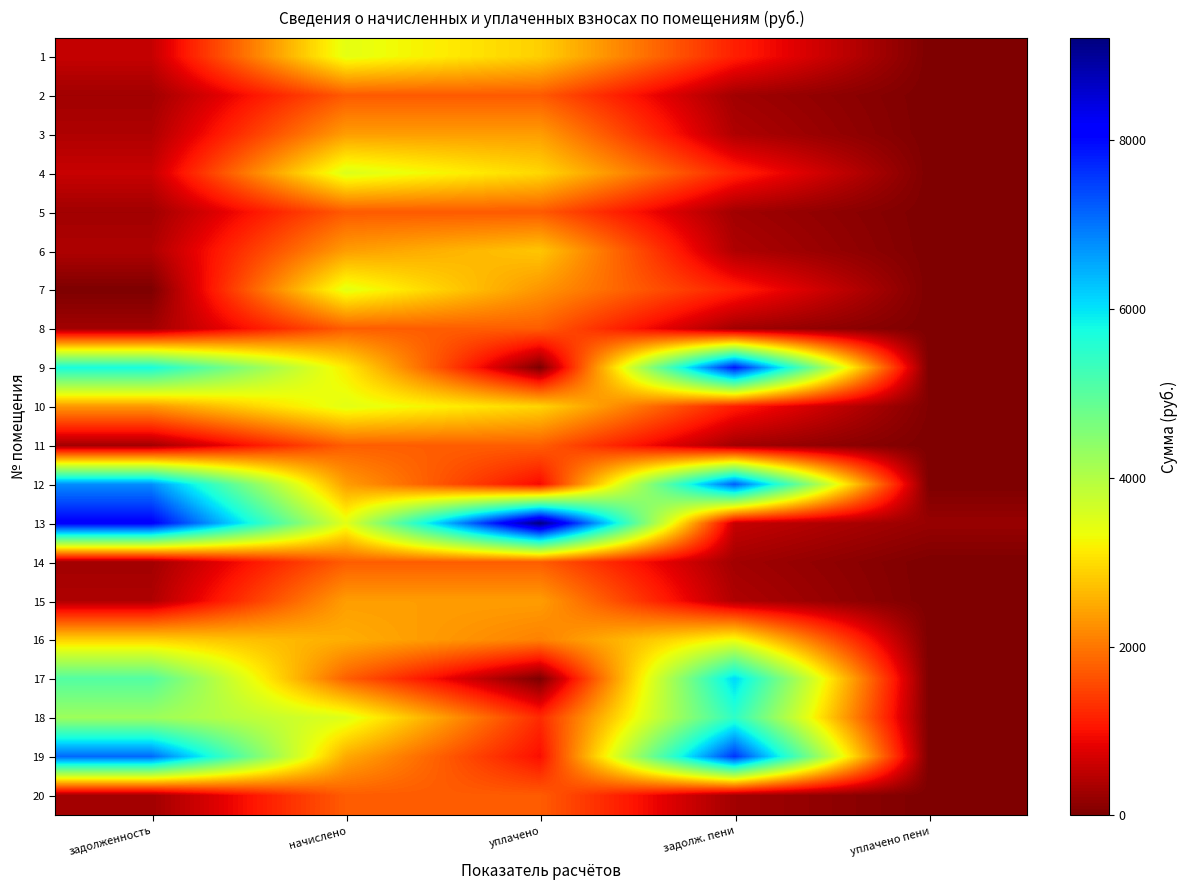

Reading right to left, what are all the values shown in this chart?

1: уплачено пени=0.8	задолж. пени=1144.2	уплачено=2860.9	начислено=3432.1	задолженность=572.9
2: уплачено пени=0.0	задолж. пени=286.4	уплачено=1718.1	начислено=1718.1	задолженность=286.4
3: уплачено пени=0.0	задолж. пени=396.1	уплачено=2376.4	начислено=2376.4	задолженность=396.1
4: уплачено пени=0.7	задолж. пени=1176.9	уплачено=2944.2	начислено=3531.4	задолженность=589.2
5: уплачено пени=0.6	задолж. пени=287.0	уплачено=1718.1	начислено=1718.1	задолженность=286.4
6: уплачено пени=3.9	задолж. пени=396.1	уплачено=2772.4	начислено=2376.4	задолженность=396.6
7: уплачено пени=0.0	задолж. пени=1149.2	уплачено=2296.3	начислено=3444.5	задолженность=0.0
8: уплачено пени=0.0	задолж. пени=291.9	уплачено=1751.2	начислено=1751.2	задолженность=291.9
9: уплачено пени=0.0	задолж. пени=7881.2	уплачено=0.0	начислено=3134.0	задолженность=5721.0
10: уплачено пени=27.1	задолж. пени=1125.9	уплачено=2913.0	начислено=3461.0	задолженность=2321.7
11: уплачено пени=0.0	задолж. пени=293.2	уплачено=1759.5	начислено=1759.5	задолженность=293.2
12: уплачено пени=0.0	задолж. пени=7223.2	уплачено=931.3	начислено=2374.5	задолженность=6766.6
13: уплачено пени=210.6	задолж. пени=576.1	уплачено=9218.4	начислено=3456.9	задолженность=8145.9
14: уплачено пени=0.6	задолж. пени=293.7	уплачено=1747.1	начислено=1747.1	задолженность=291.2
15: уплачено пени=0.0	задолж. пени=396.1	уплачено=2376.4	начислено=2376.4	задолженность=396.1
16: уплачено пени=0.0	задолж. пени=3332.7	уплачено=2100.0	начислено=2537.8	задолженность=2890.8
17: уплачено пени=0.0	задолж. пени=6112.5	уплачено=0.0	начислено=1776.1	задолженность=5057.3
18: уплачено пени=0.0	задолж. пени=5466.5	уплачено=1250.0	начислено=3506.6	задолженность=4238.0
19: уплачено пени=0.0	задолж. пени=7600.8	уплачено=980.0	начислено=2498.6	задолженность=7120.2
20: уплачено пени=0.0	задолж. пени=290.0	уплачено=1738.8	начислено=1738.8	задолженность=289.8